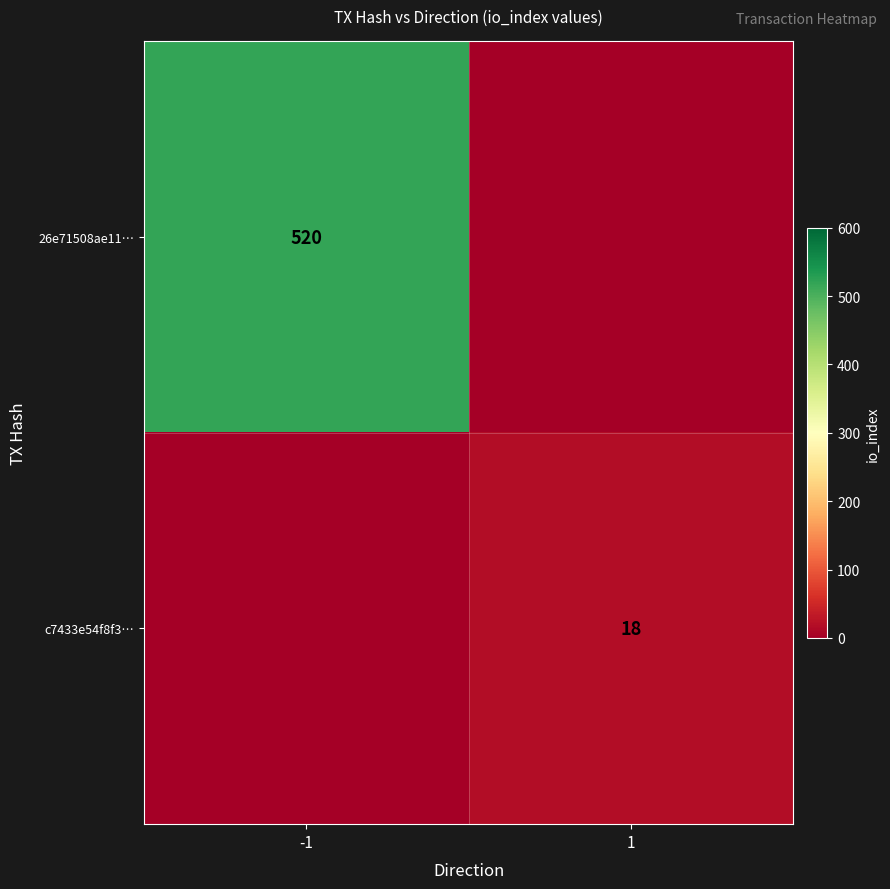

Is the value of c7433e54f8f3… at 1 greater than the value of 26e71508ae11… at -1?

No